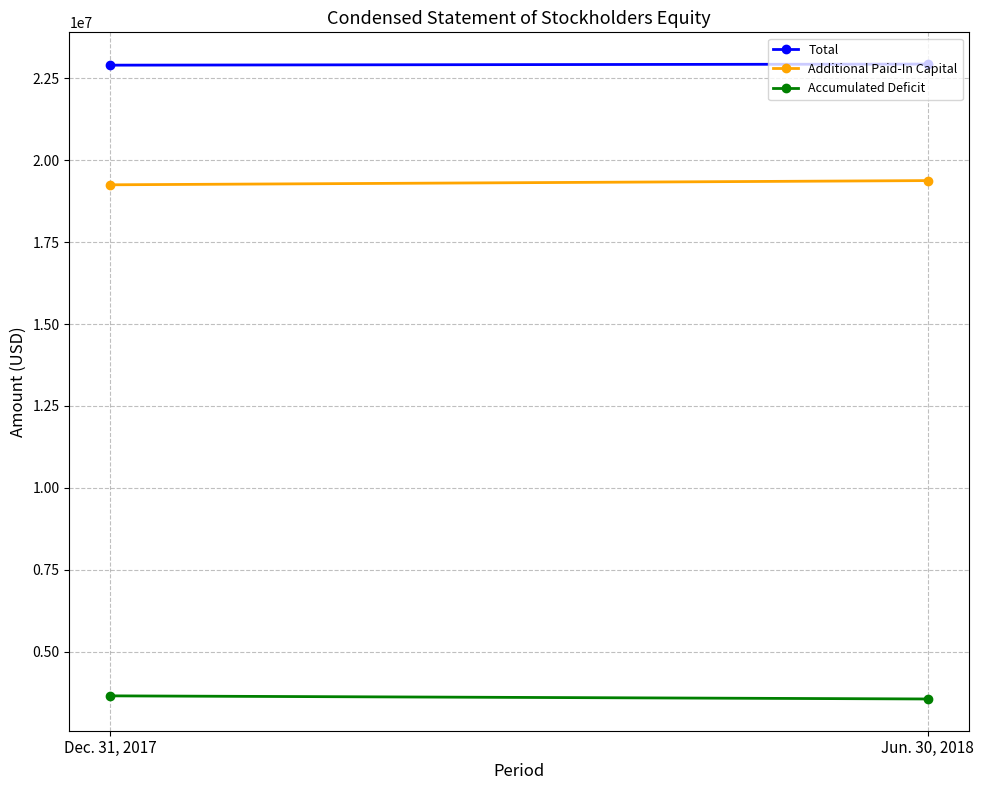

What is the spread (max minus min) of values at Jun. 30, 2018?

19380352